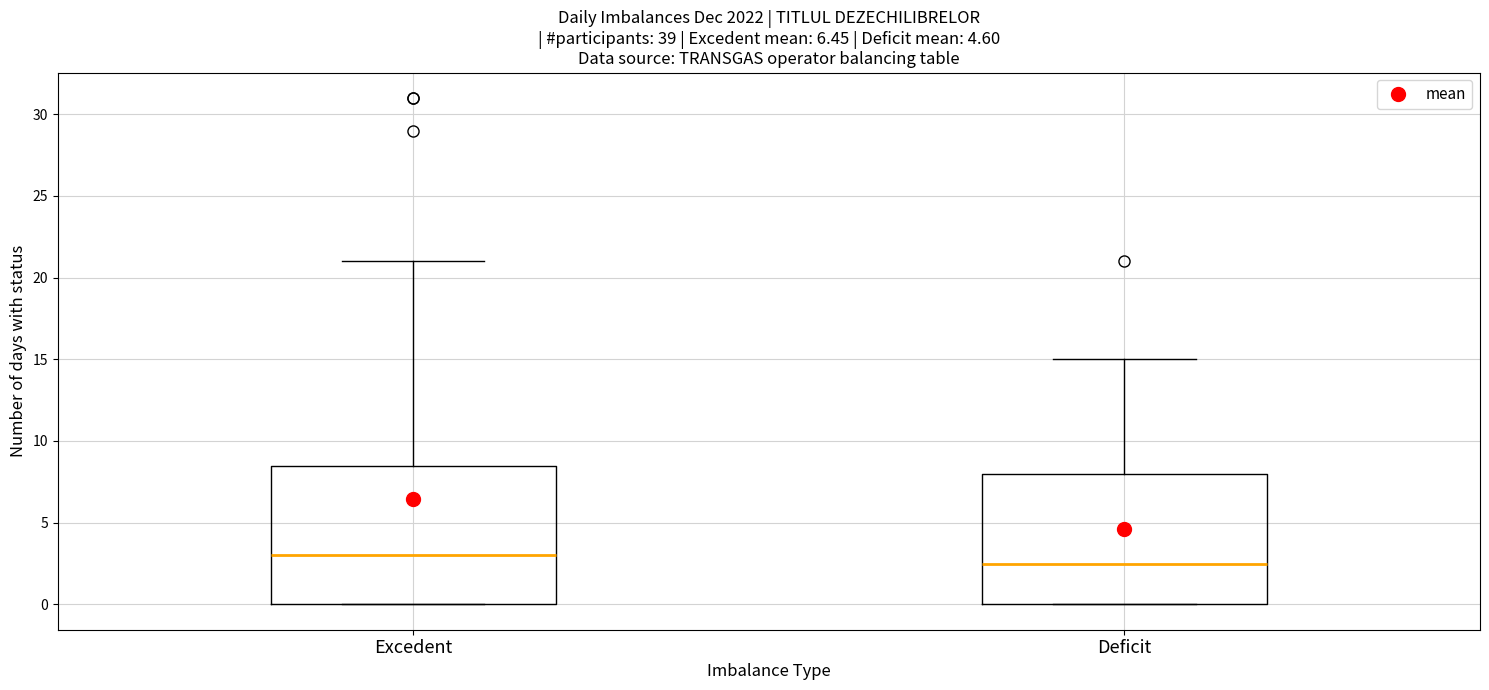

Reading left to right, read every box against the y-axis: the position of its median line, the range the box covers, and the ends of its whiskers. The values are not printed on the chart, so give them approximately, as read against the axis.

Excedent: median 3.0, box 0.0 to 8.5, whiskers 0.0 to 21.0
Deficit: median 2.5, box 0.0 to 8.0, whiskers 0.0 to 15.0